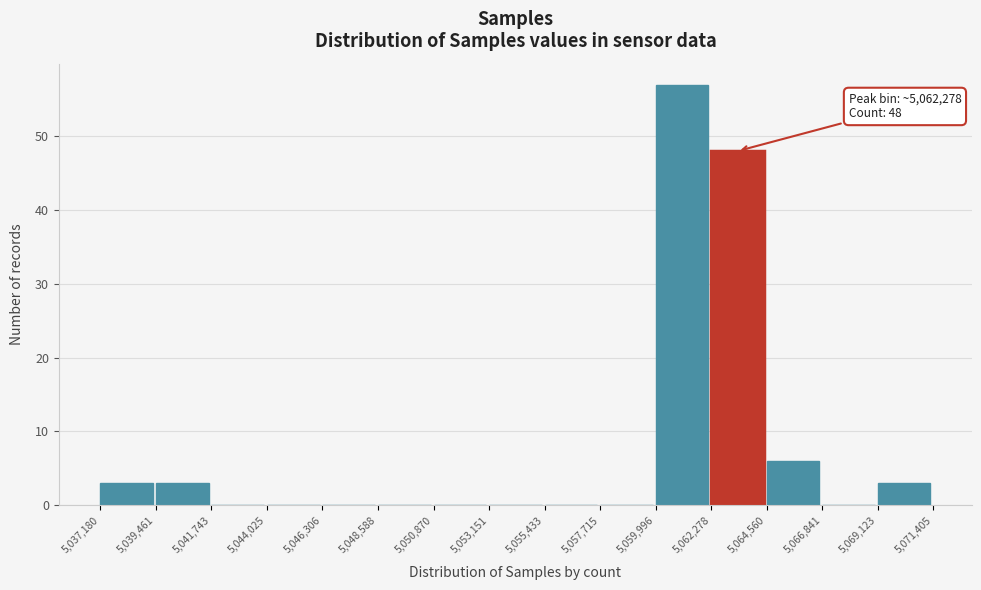

Over which range of the x-axis is the bar tallest?

5,059,996 to 5,062,278